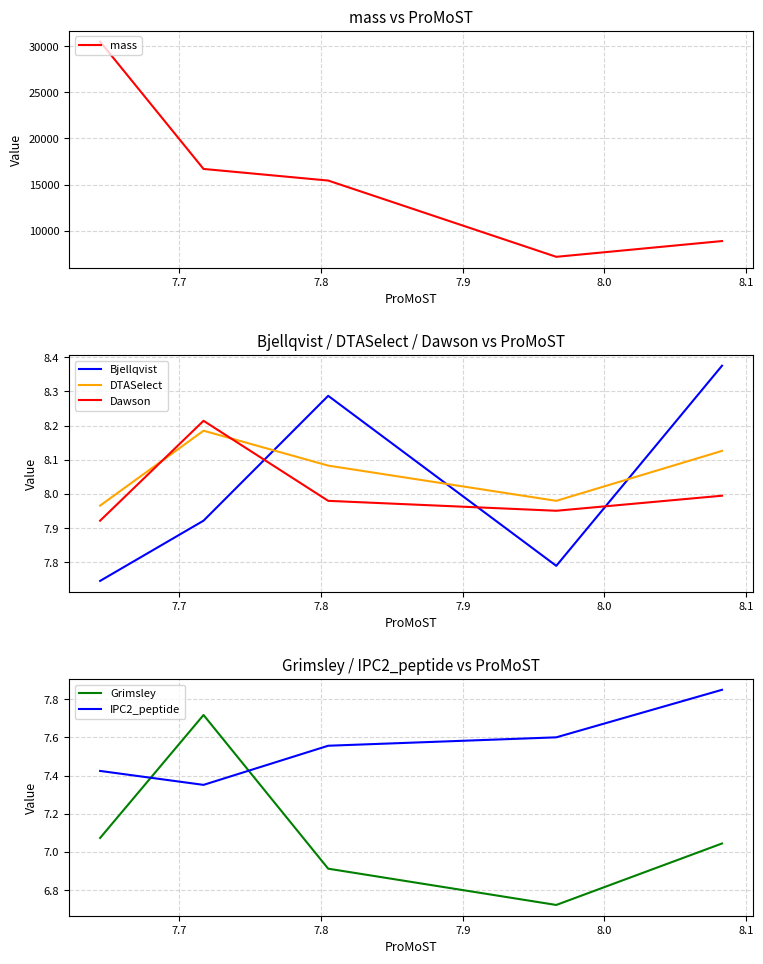

True or false: Bjellqvist and Grimsley intersect in this chart.

False